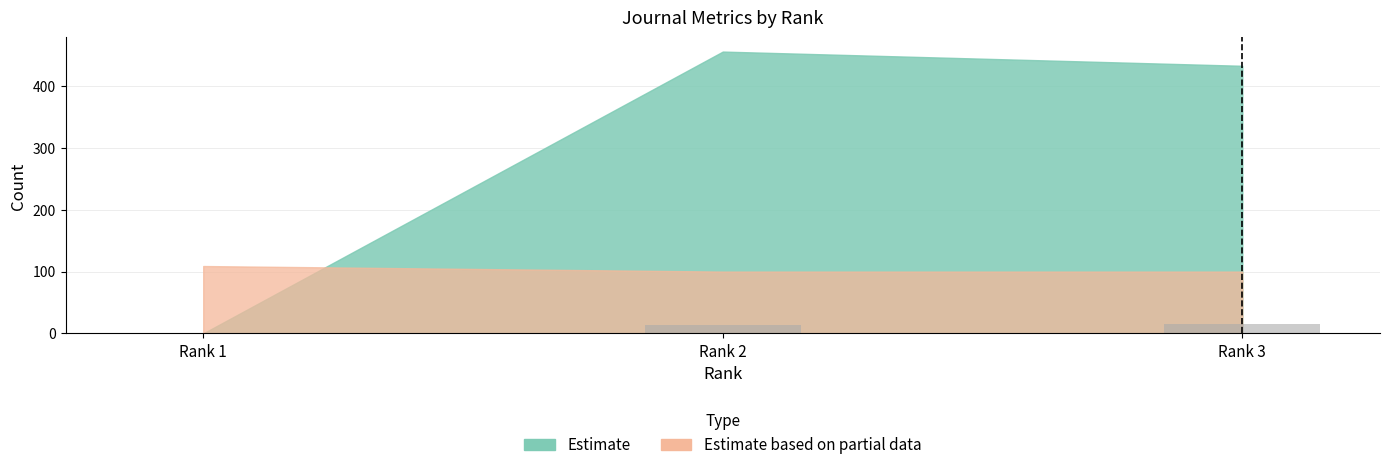

What is the greatest value displayed?

15